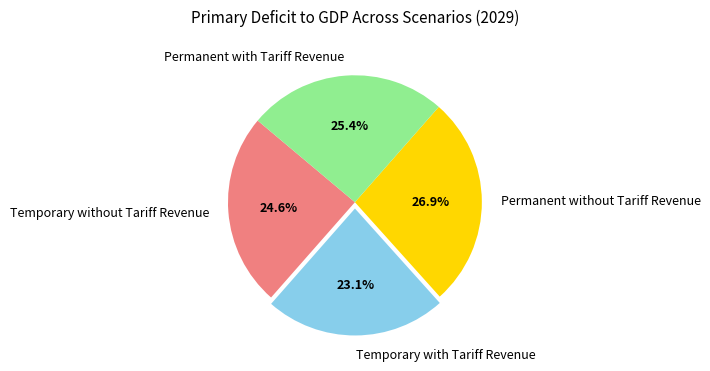

To the nearest percent, what portion does Permanent with Tariff Revenue represent?

25%